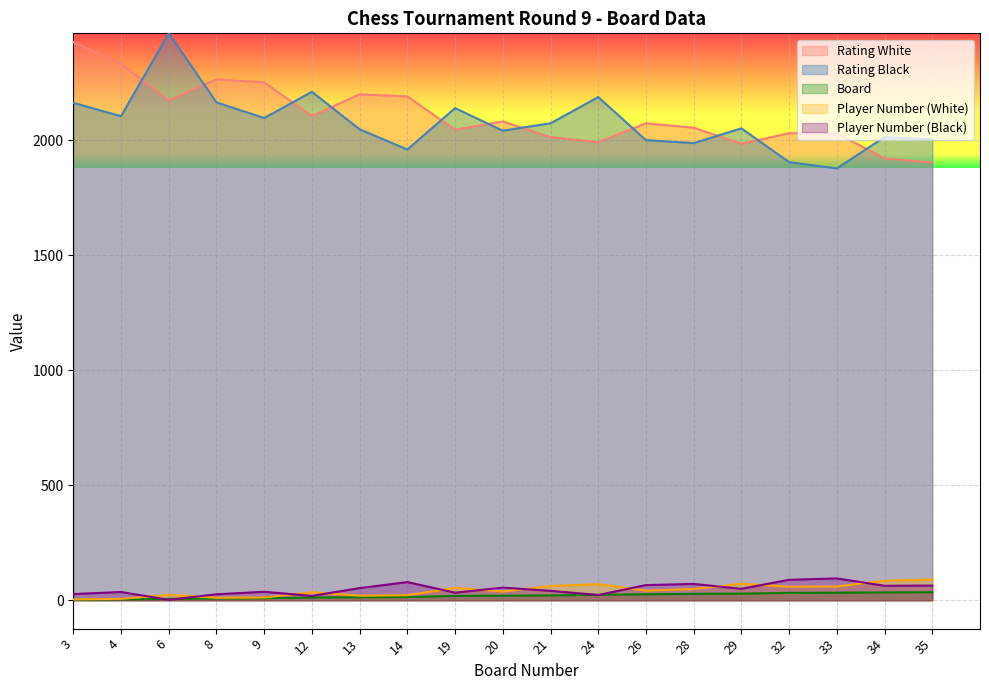

True or false: Rating Black has a value of 2187 at 24.

True